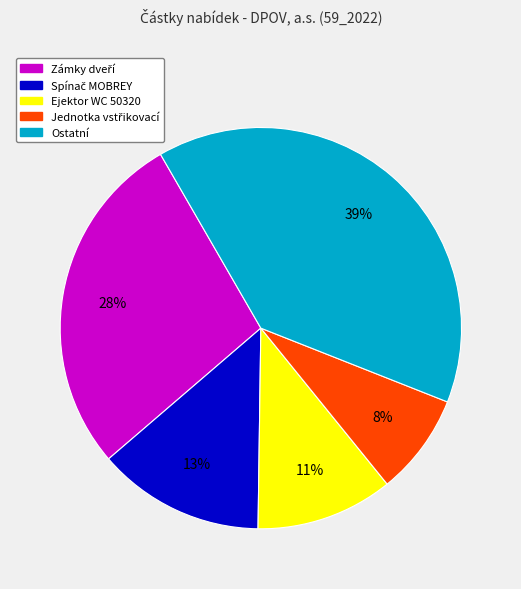

Do Ostatní and Ejektor WC 50320 together represent more than half of the pie?

Yes